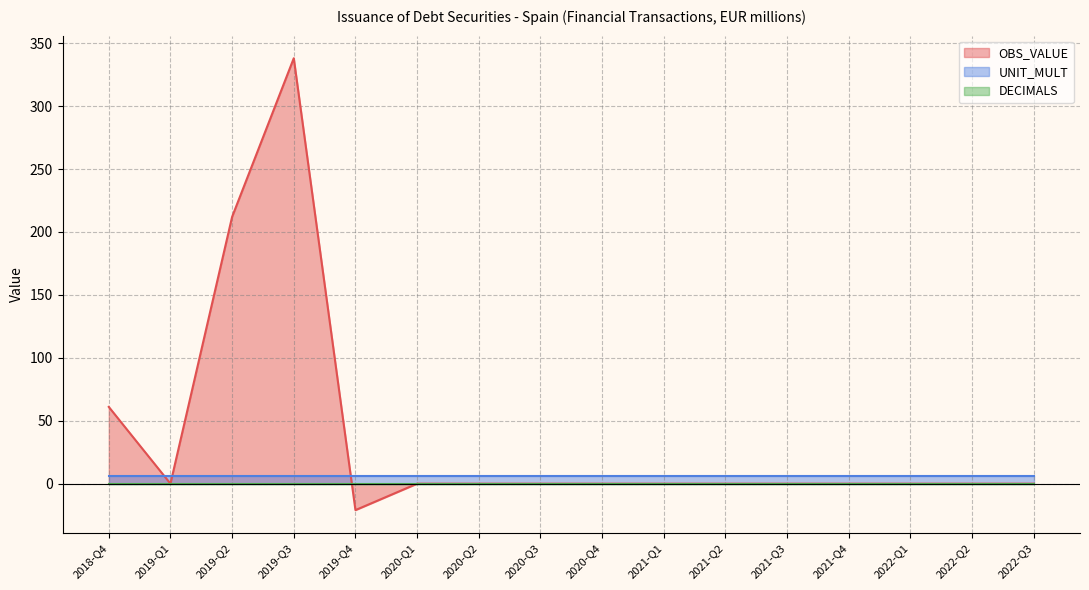

Rank the series by their maximum value, from lowest to highest.

DECIMALS, UNIT_MULT, OBS_VALUE